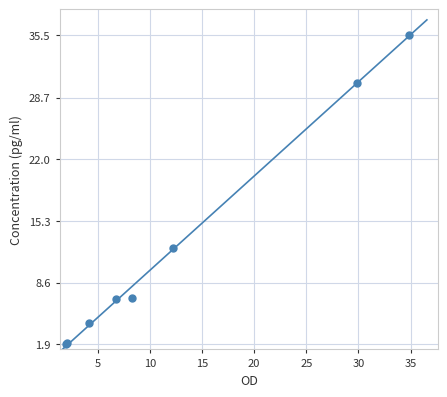

What Y value in the scatter plot is closest to 18?

12.4